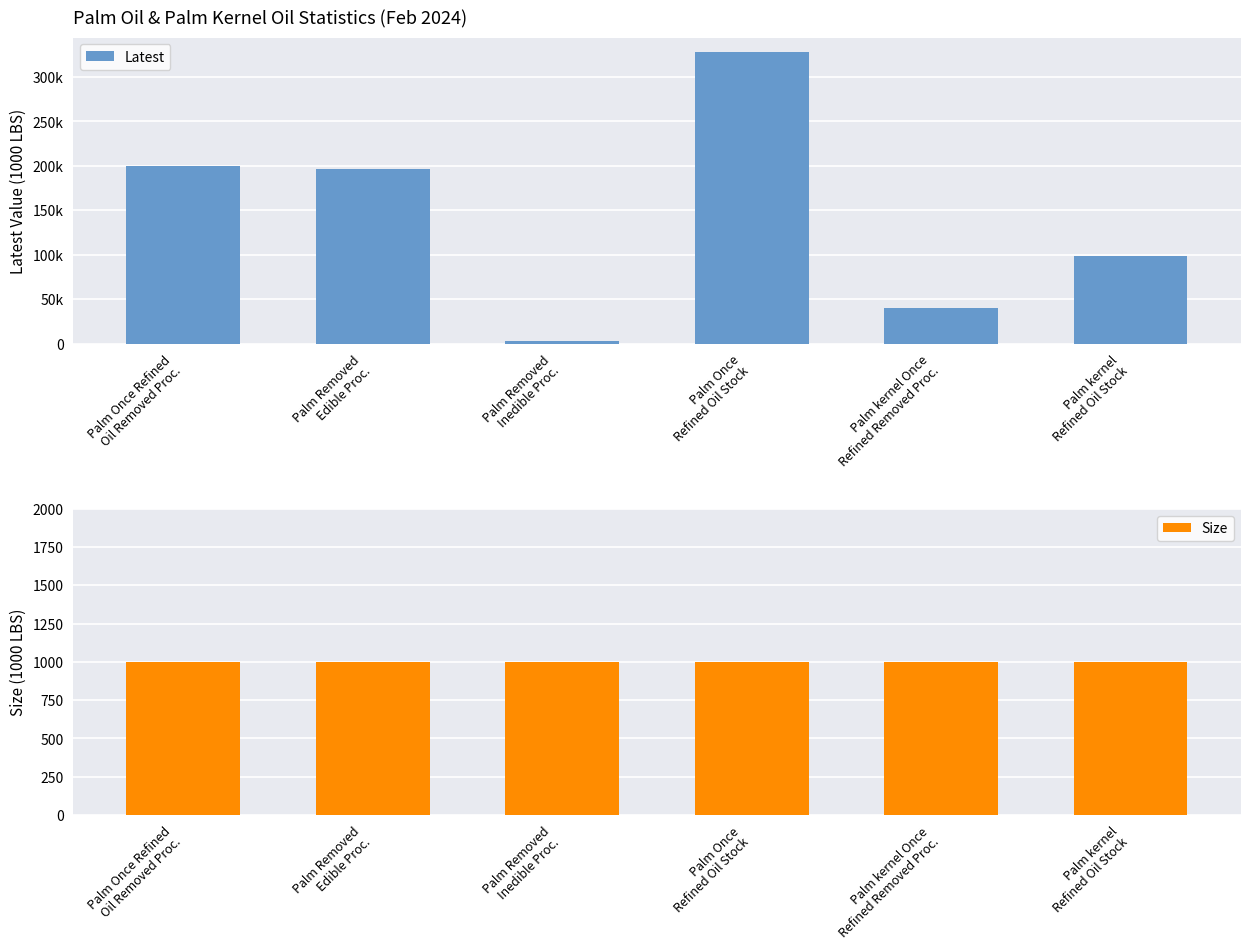

Count the number of categories in the chart.

6